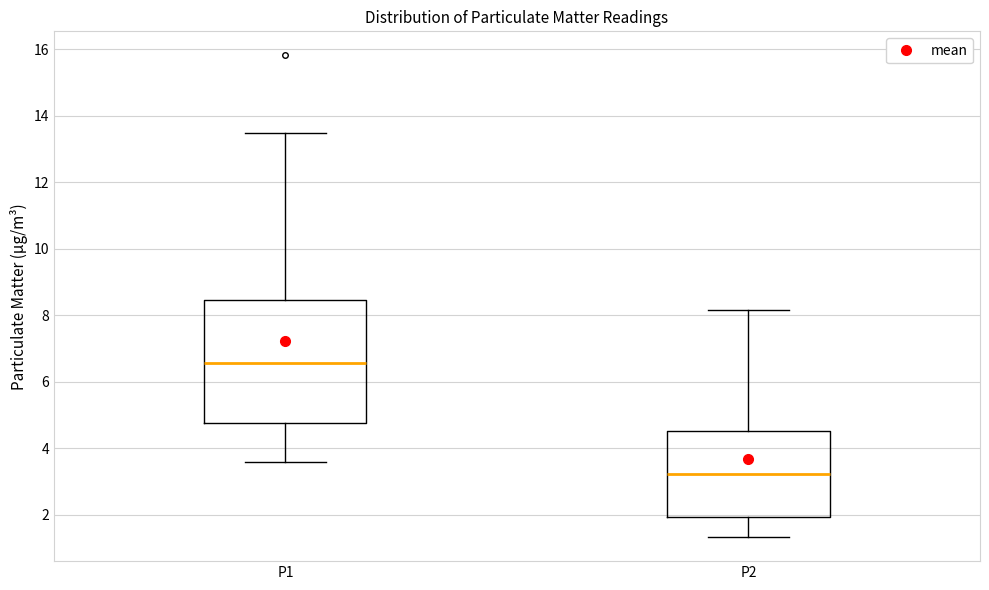

Which box has the lowest median line?

P2